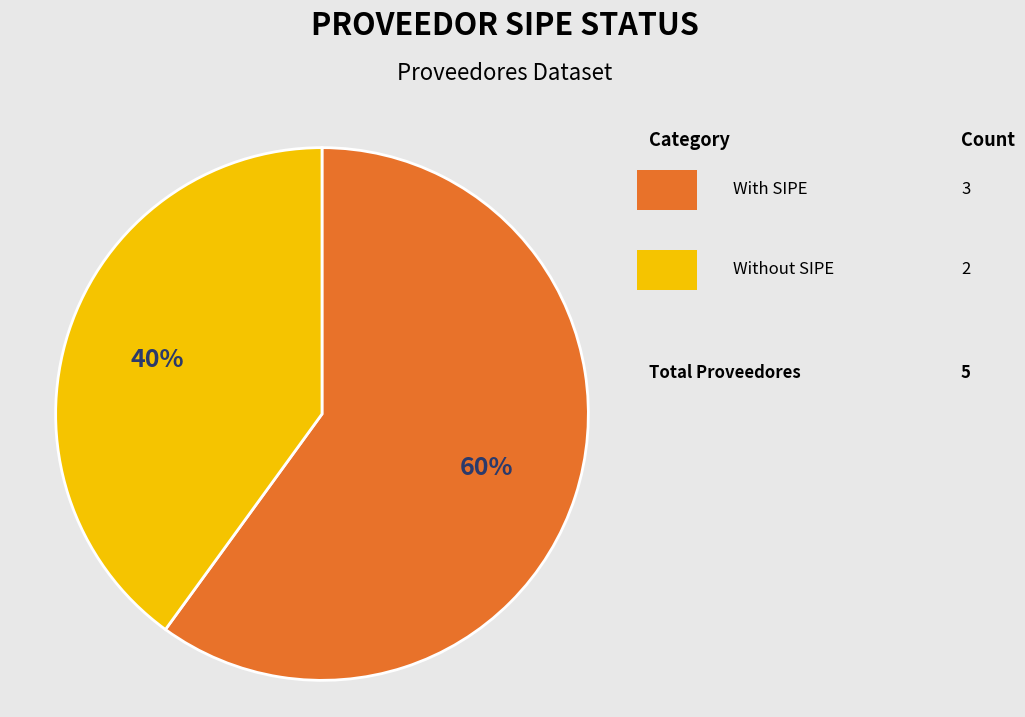

To the nearest percent, what is the average slice percentage?

50%